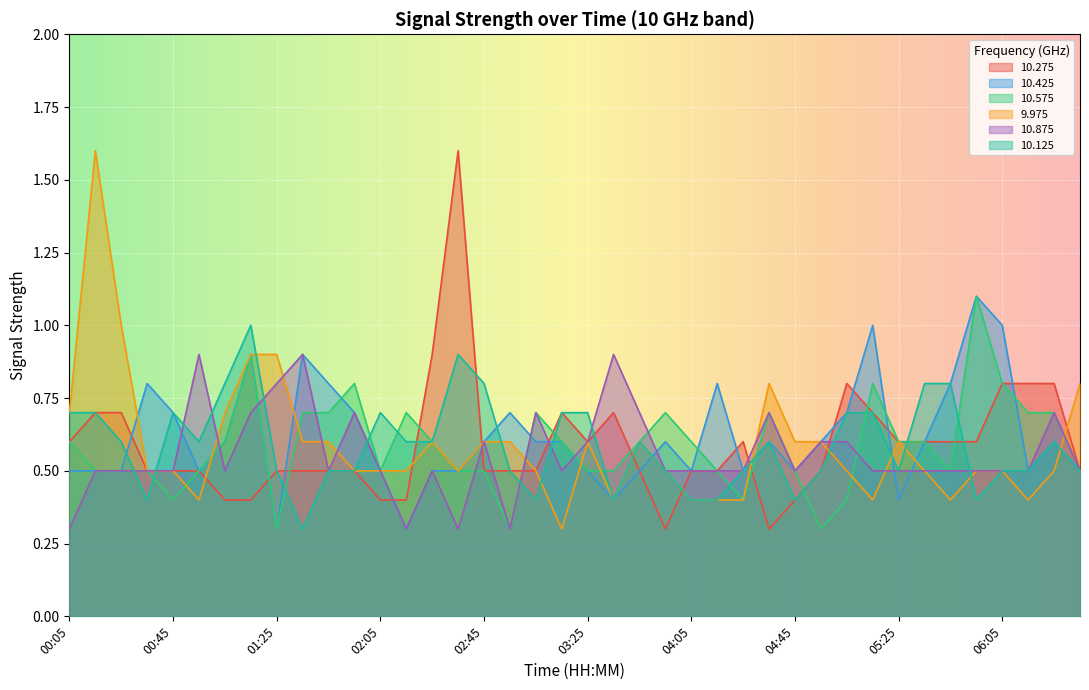

Where do 10.875 and 9.975 first cross each other?

00:55 and 01:05